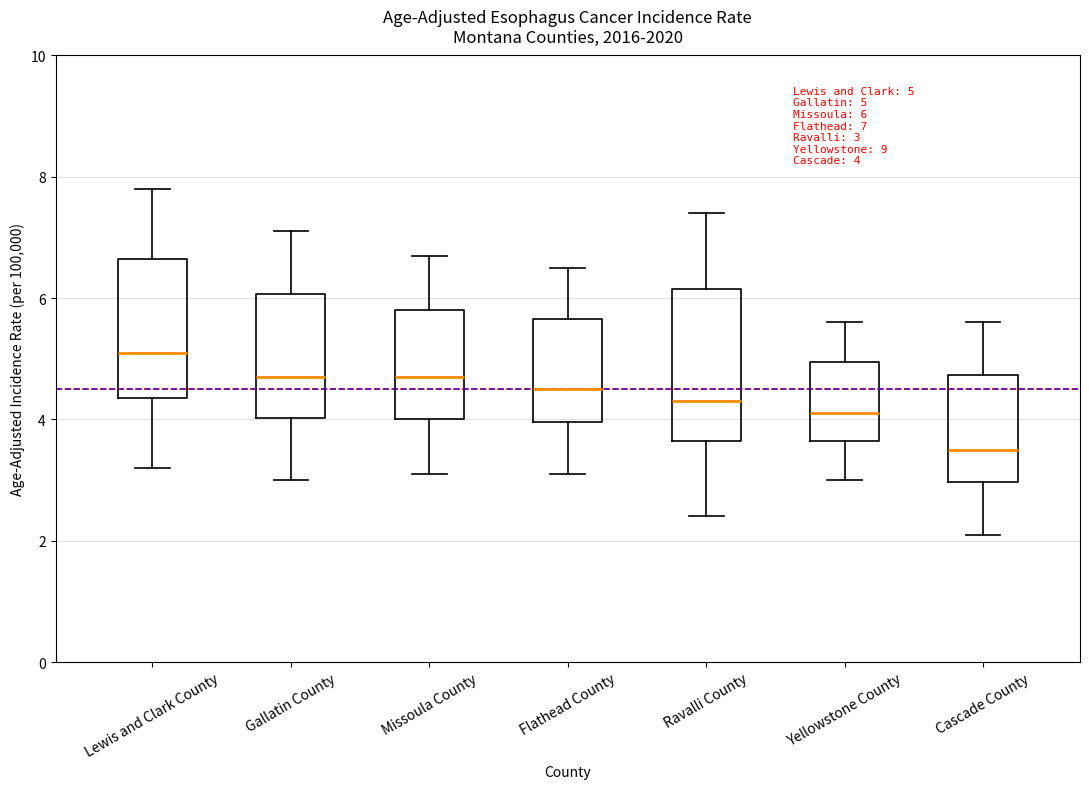

Which box's median line is the highest?

Lewis and Clark County